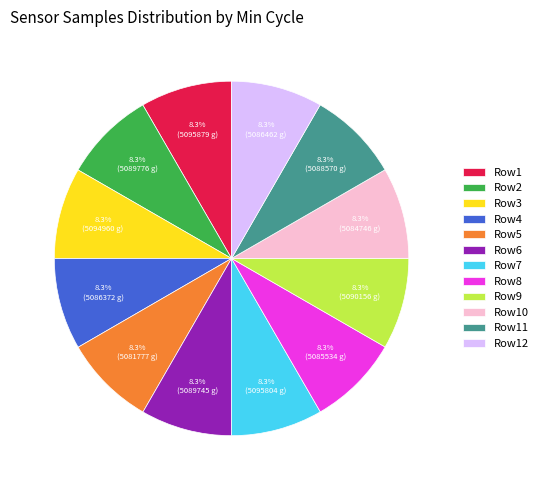

Approximately how many times larger is the value at Row1 compared to Row5?

1.0